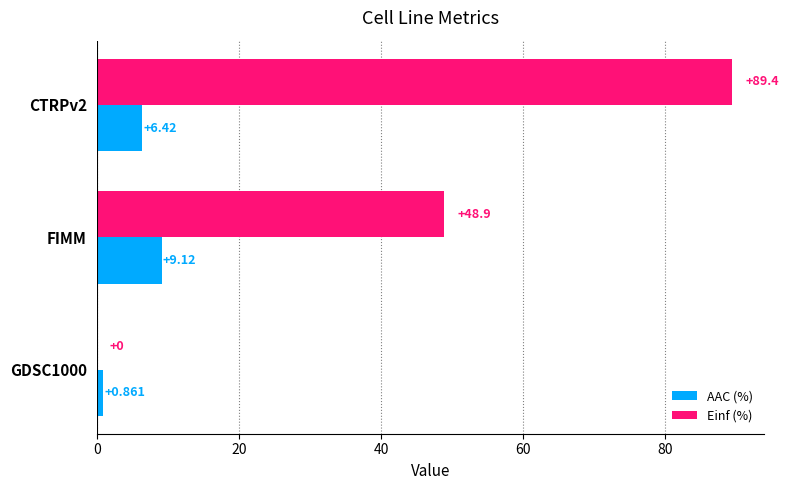

Between GDSC1000 and CTRPv2, which series saw the biggest shift?

Einf (%)